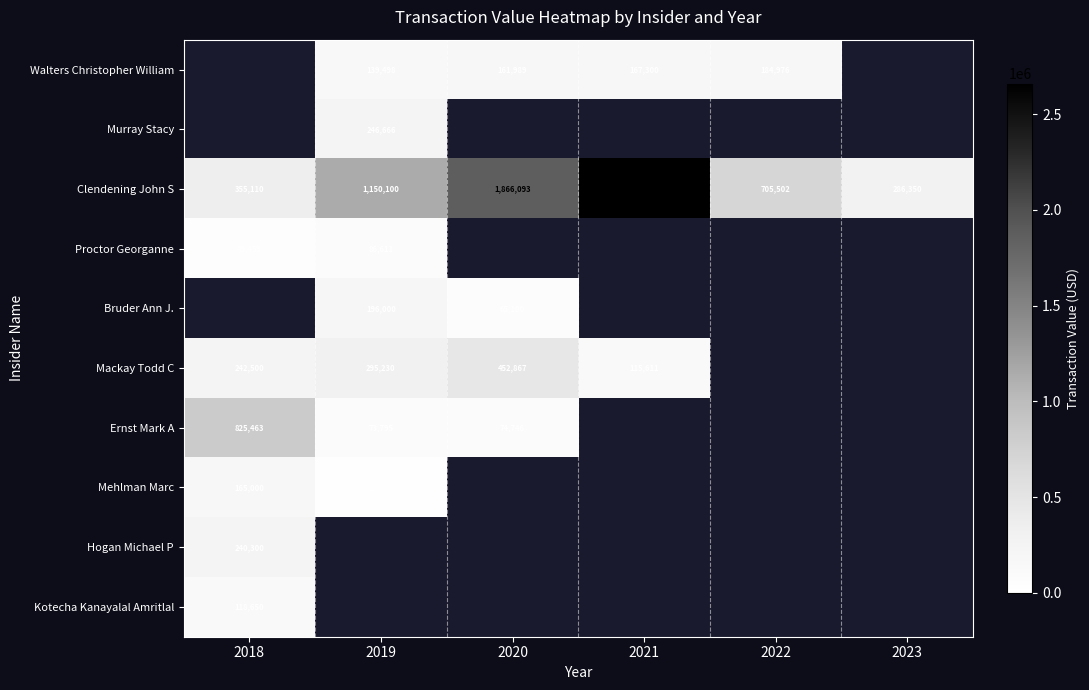

At which label is Clendening John S closest to 1473349?

2019